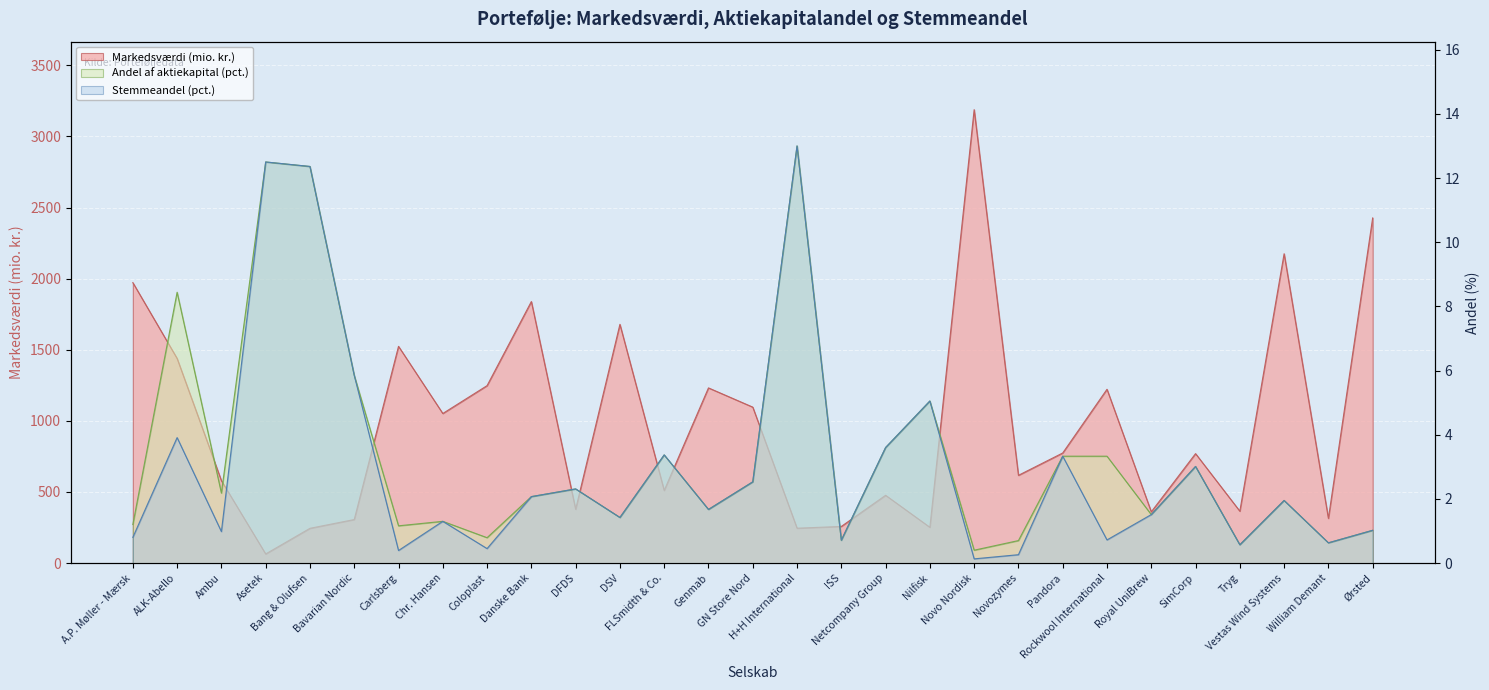

Which has a higher value, Tryg or Novo Nordisk?

Novo Nordisk